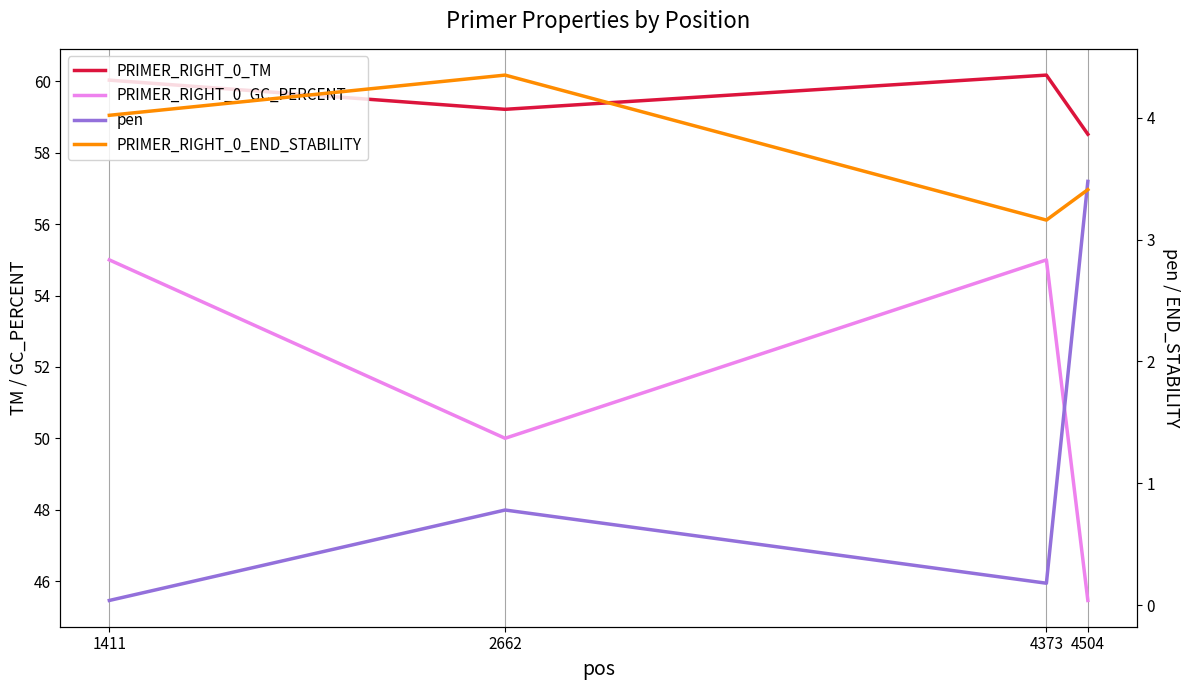

At which category does pen reach its first local valley?

4373